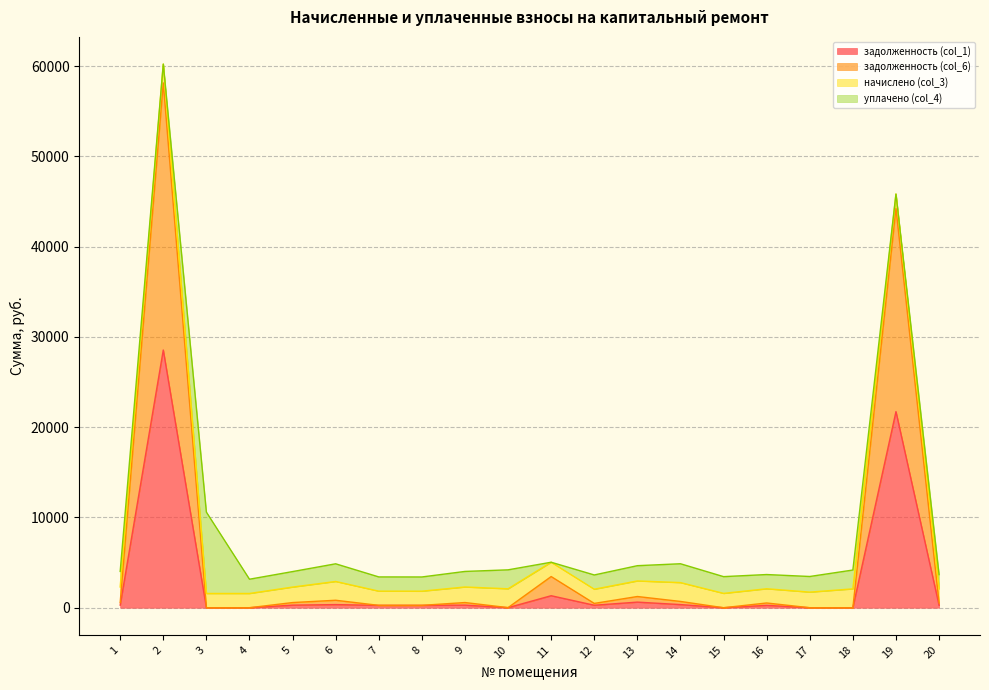

What are all the series names shown in the legend?

задолженность (col_1), задолженность (col_6), начислено (col_3), уплачено (col_4)